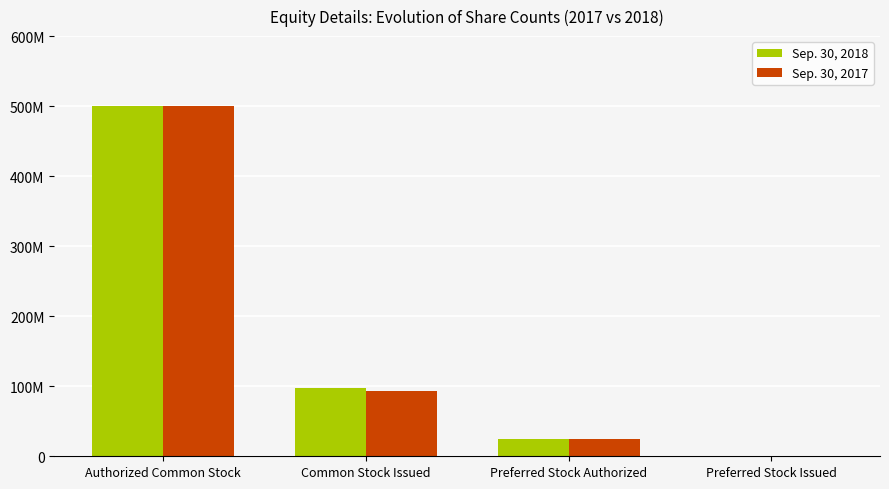

What is the total value across all series at Common Stock Issued?

191189369